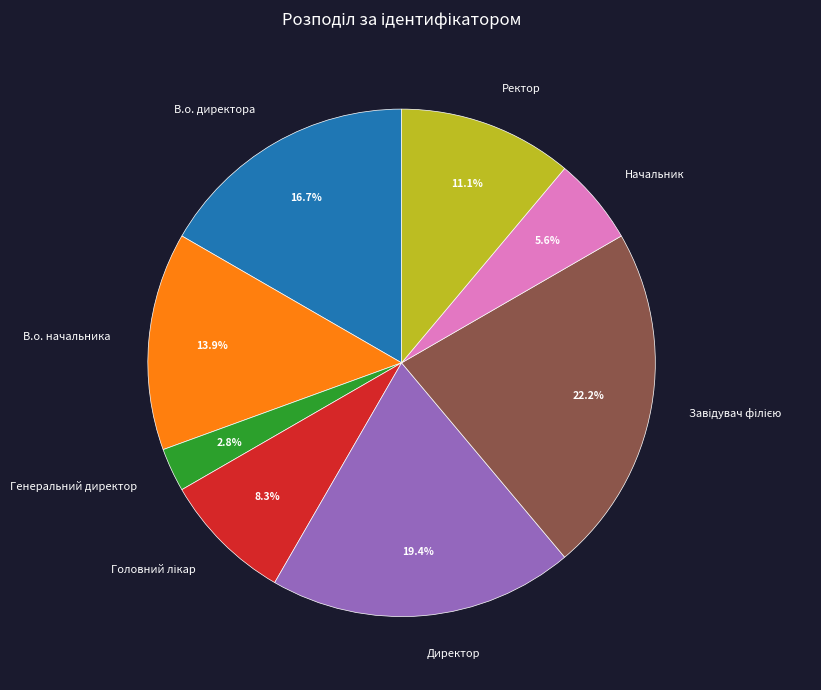

Between Генеральний директор and В.о. начальника, which is larger?

В.о. начальника